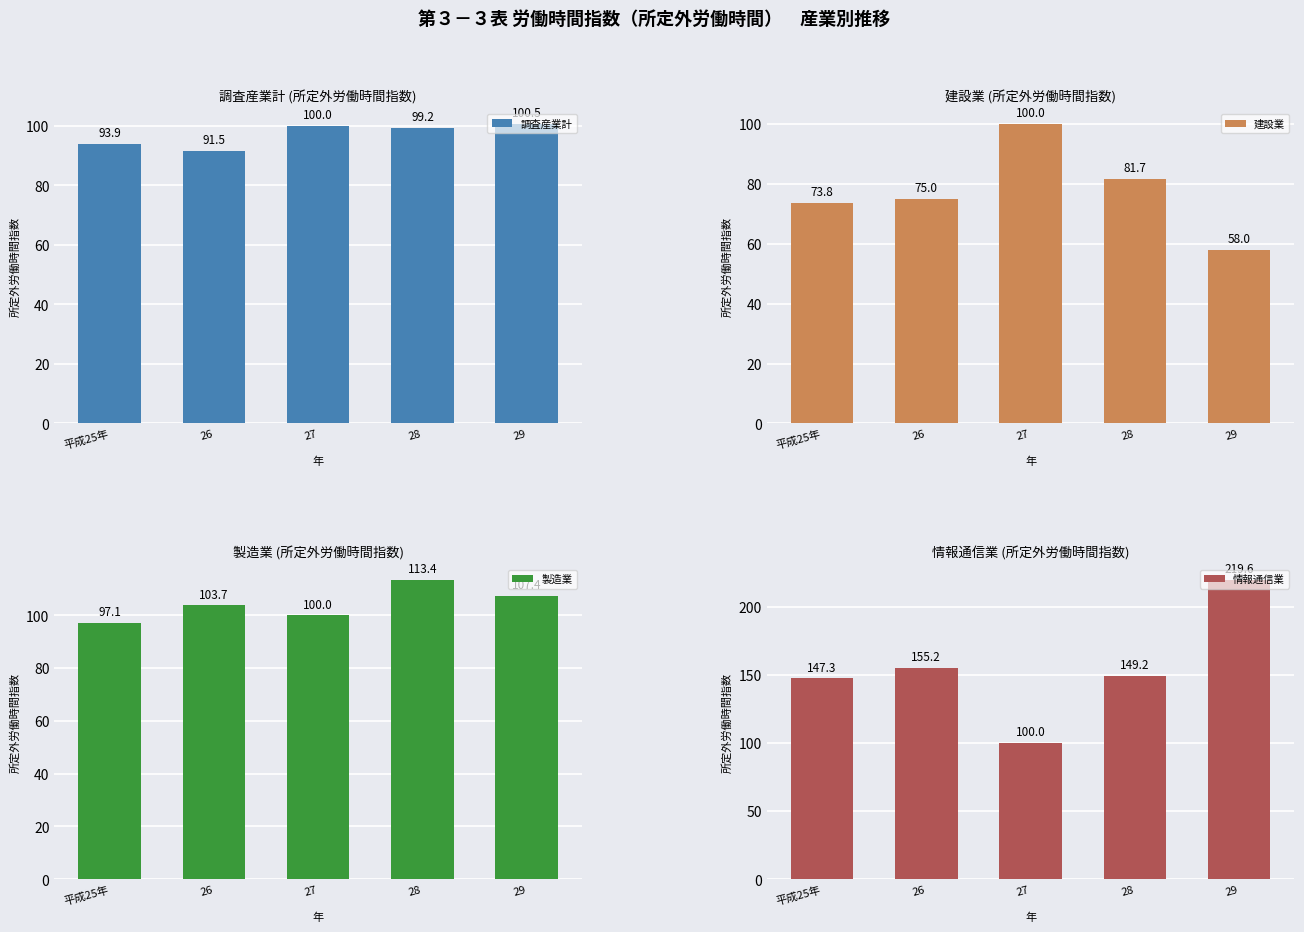

Is the value of 製造業 at 29 greater than the value of 情報通信業 at 26?

No